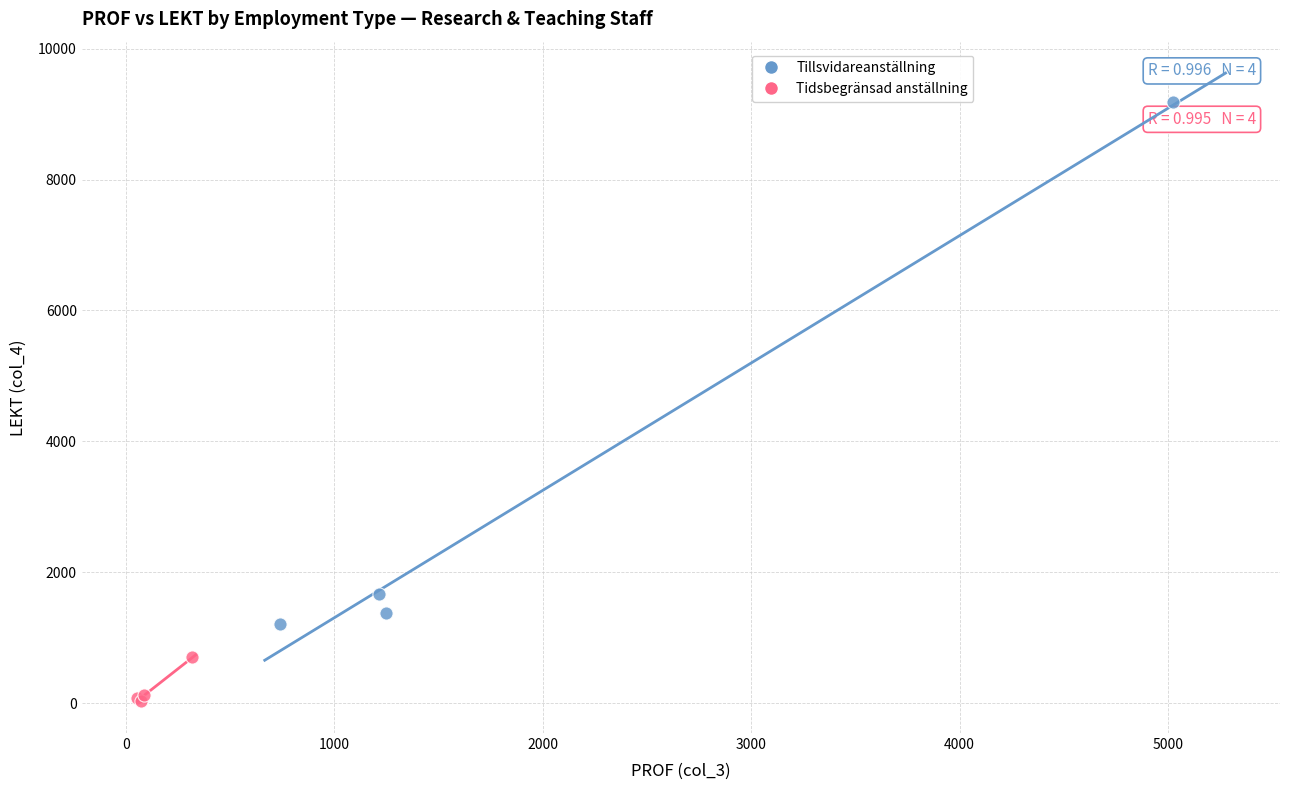

What are all the series names shown in the legend?

Tillsvidareanställning, Tidsbegränsad anställning